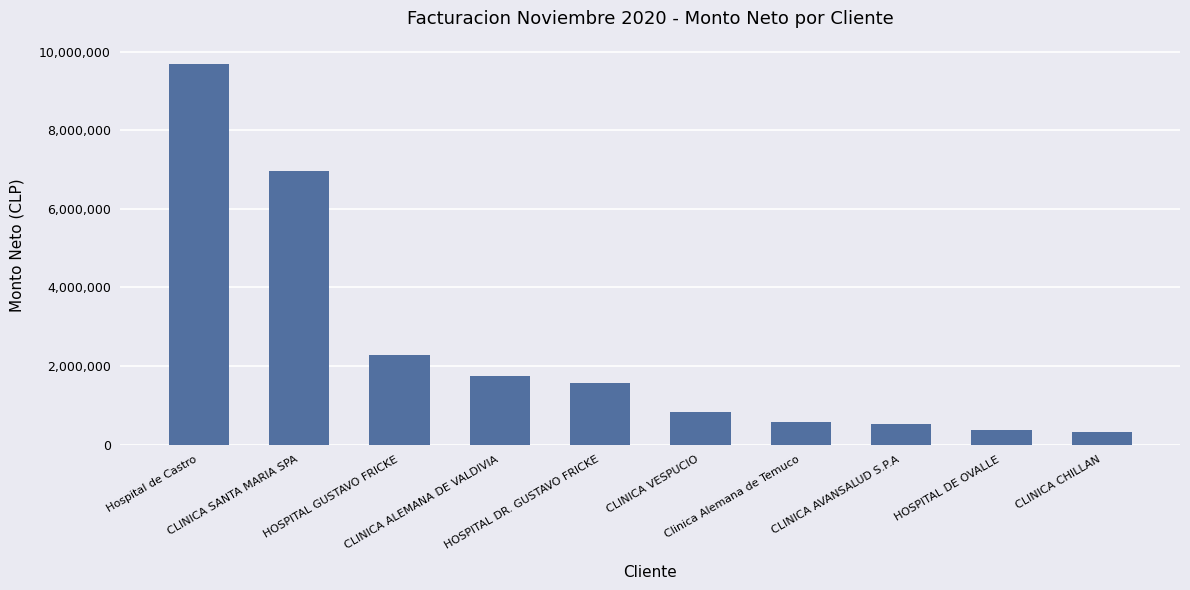

What is the value of the 6th bar from the left?

818642